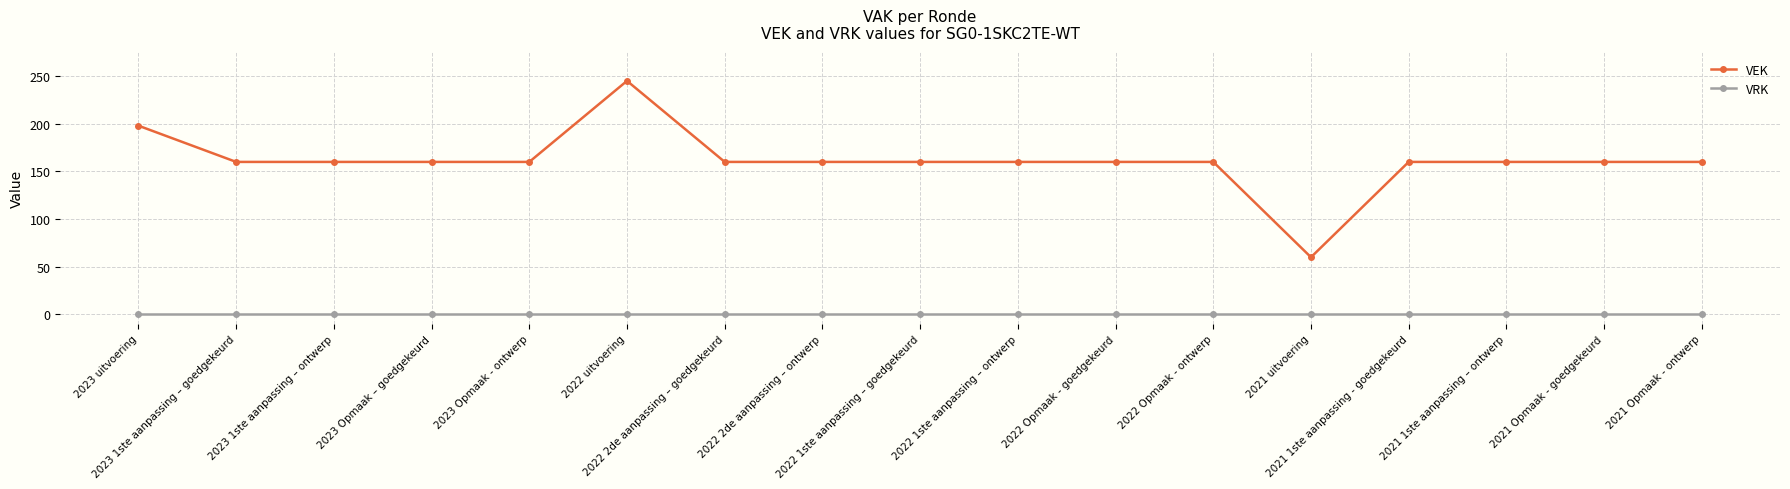

How many series are shown in this chart?

2